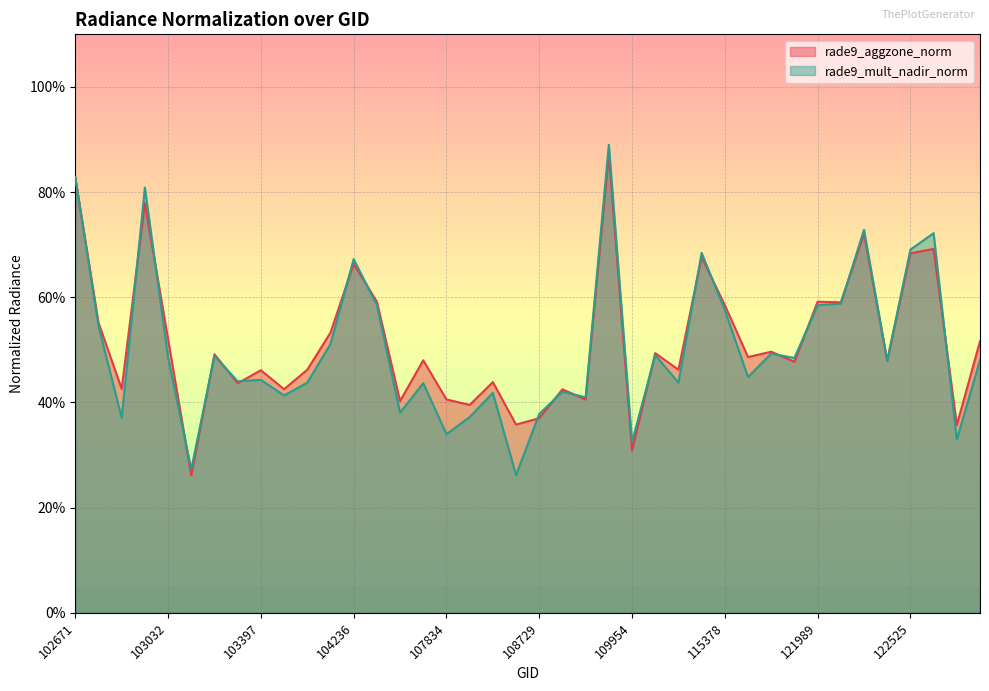

How many lines are shown in the chart?

2